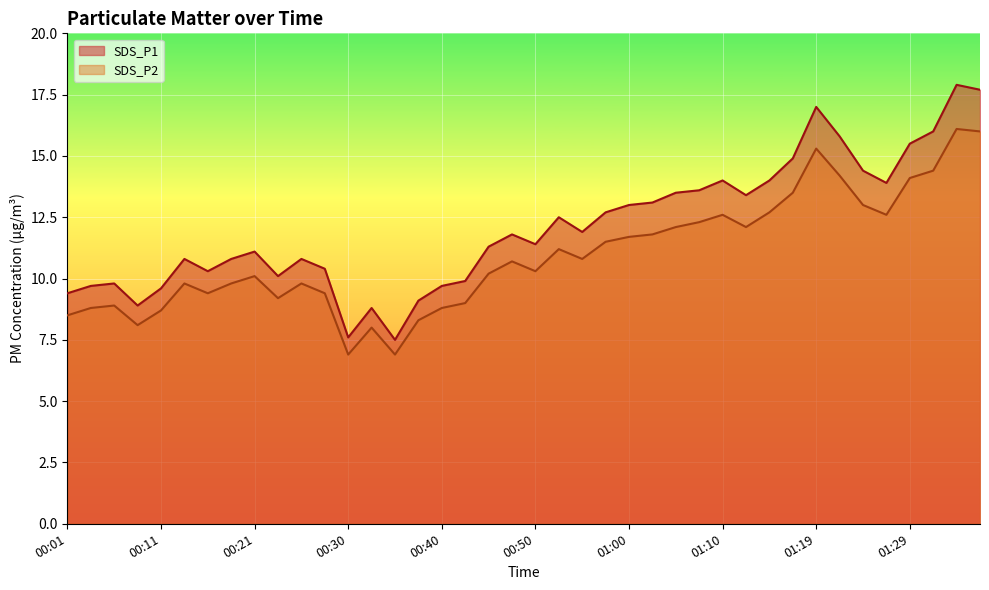

Does the chart display data point markers on the line(s)?

No